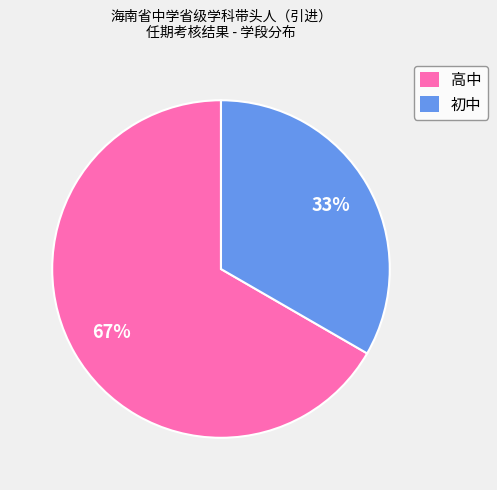

Rank the categories by value from highest to lowest.

高中, 初中